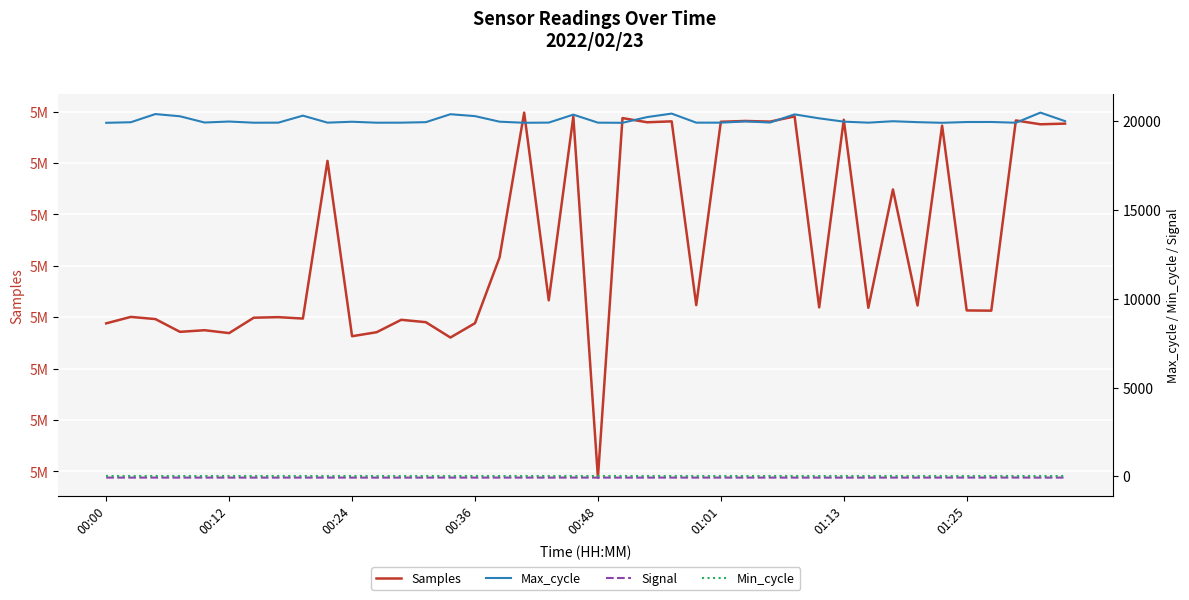

At which category does Signal reach its first local valley?

00:36